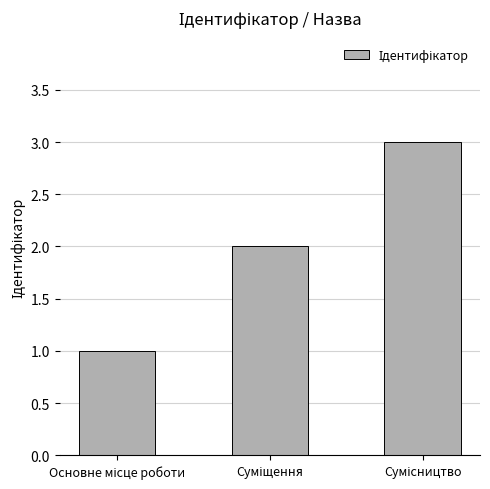

How many bars are there in total?

3